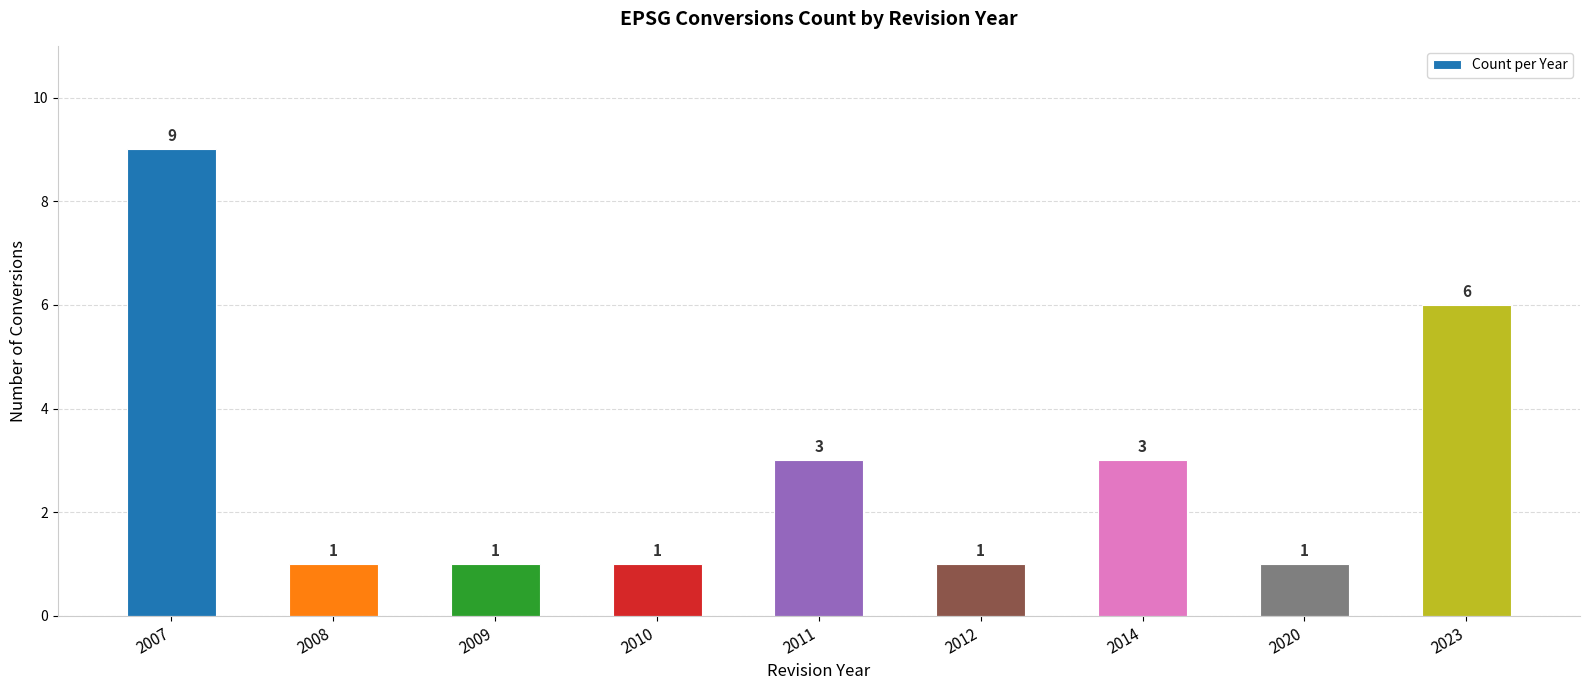

What is the approximate value at 2012?

1